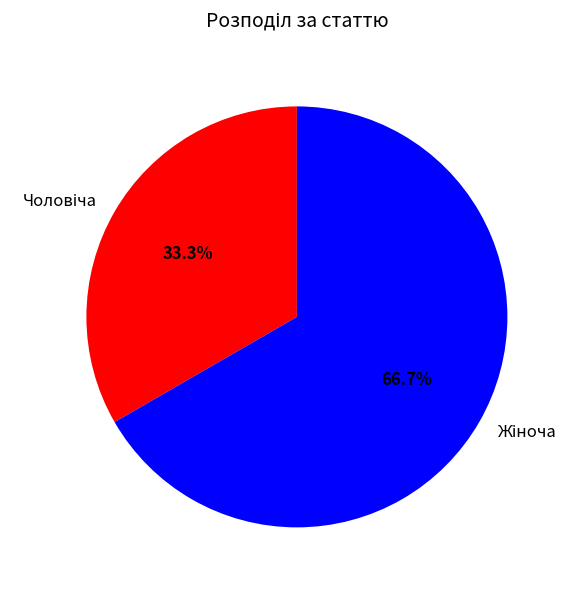

Is there a majority slice in this chart?

Yes